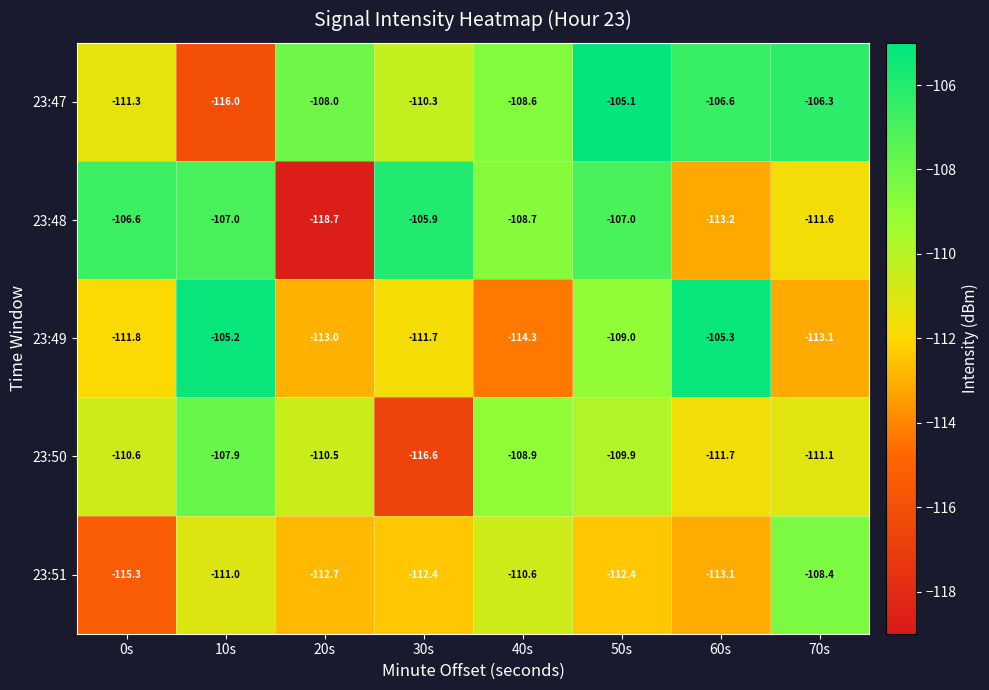

Which series has the largest range (max minus min)?

23:48